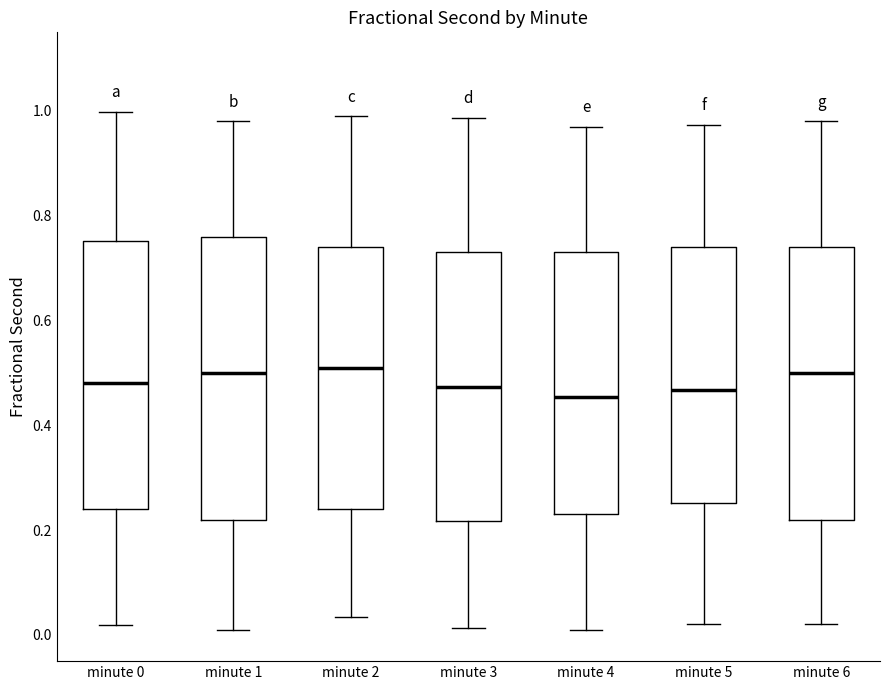

Reading left to right, transcribe this box plot: for each box, give where its median line is, the range the box spans, and where its two whiskers end, as read against the y-axis. The values are not printed on the chart, so give them approximately, as read against the axis.

minute 0: median 0.48, box 0.24 to 0.76, whiskers 0.02 to 1.00
minute 1: median 0.50, box 0.22 to 0.76, whiskers 0.02 to 0.98
minute 2: median 0.52, box 0.24 to 0.74, whiskers 0.04 to 1.00
minute 3: median 0.48, box 0.22 to 0.74, whiskers 0.02 to 0.98
minute 4: median 0.46, box 0.24 to 0.74, whiskers 0.02 to 0.98
minute 5: median 0.46, box 0.26 to 0.74, whiskers 0.02 to 0.98
minute 6: median 0.50, box 0.22 to 0.74, whiskers 0.02 to 0.98